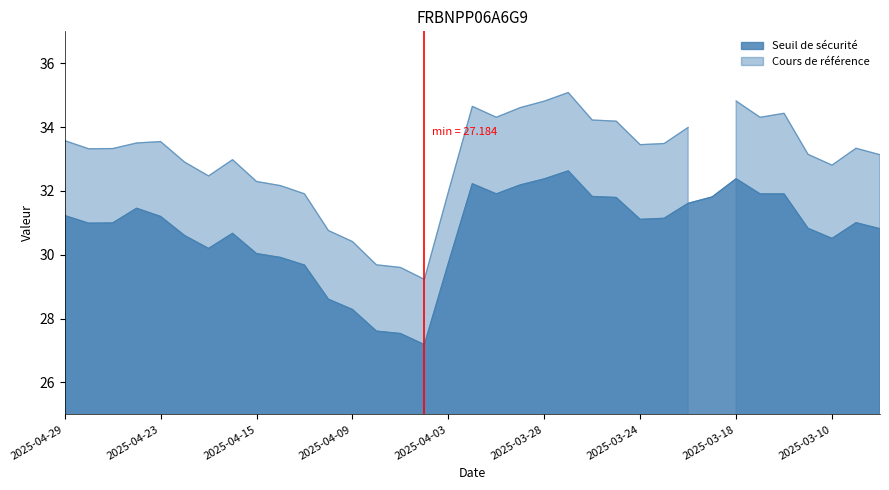

What is the maximum value shown in the chart?

32.6